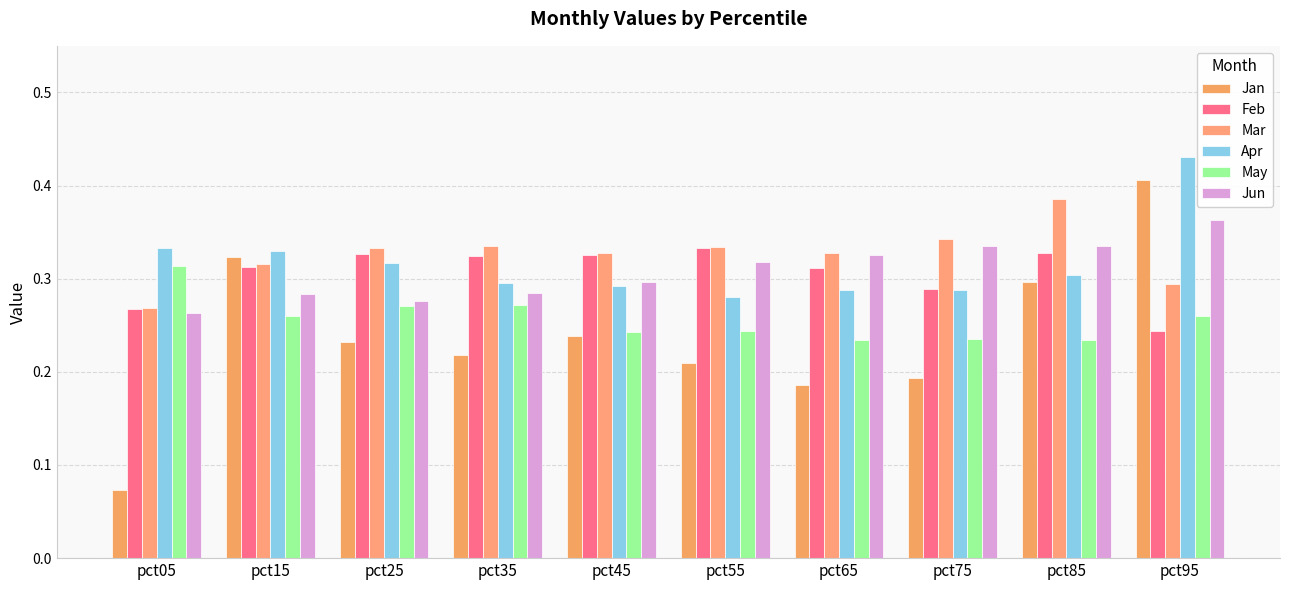

What is the difference between the second highest and minimum values in the Jun series?

0.1